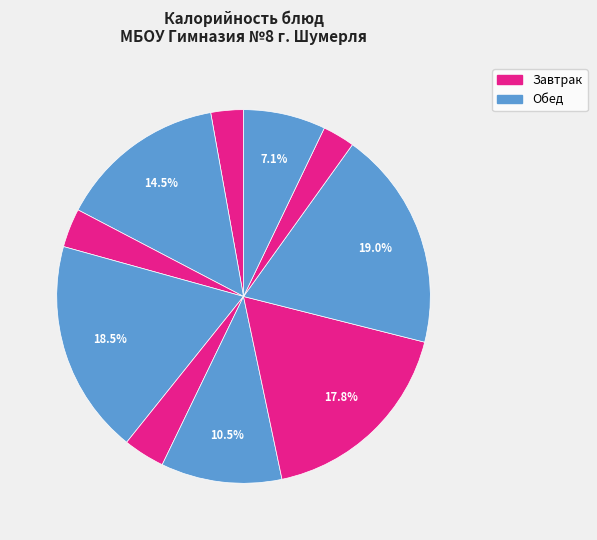

How many slices are in this pie chart?

10